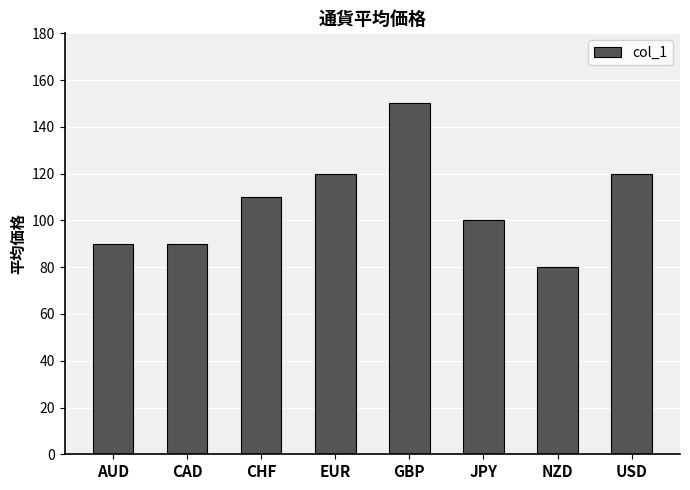

Which has a higher value, NZD or CAD?

CAD